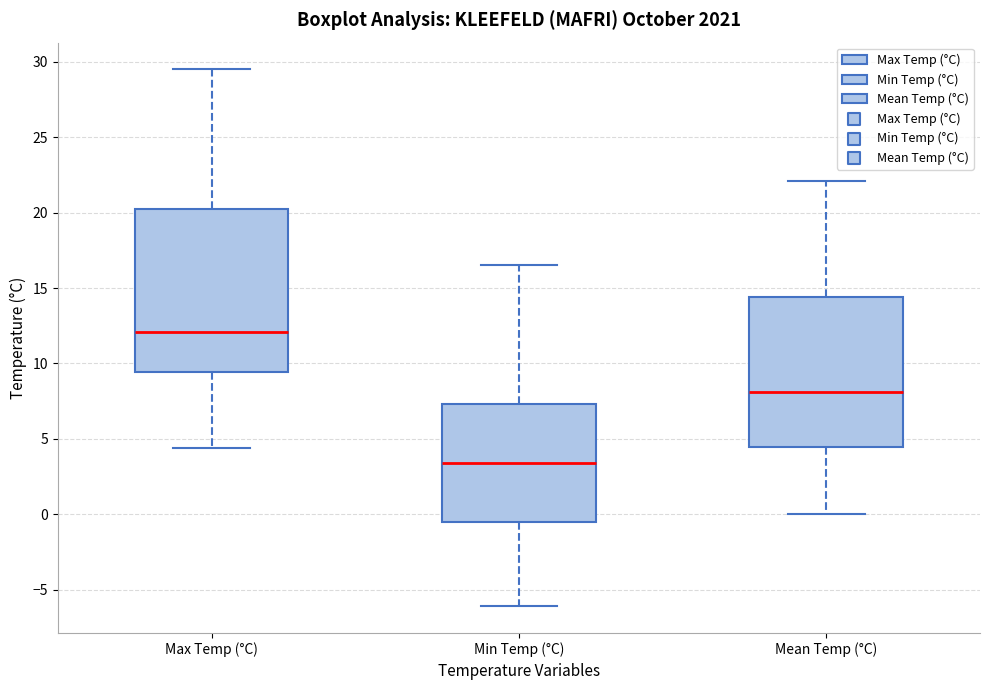

Which box is the tallest, from its lower edge to its upper edge?

Max Temp (°C)